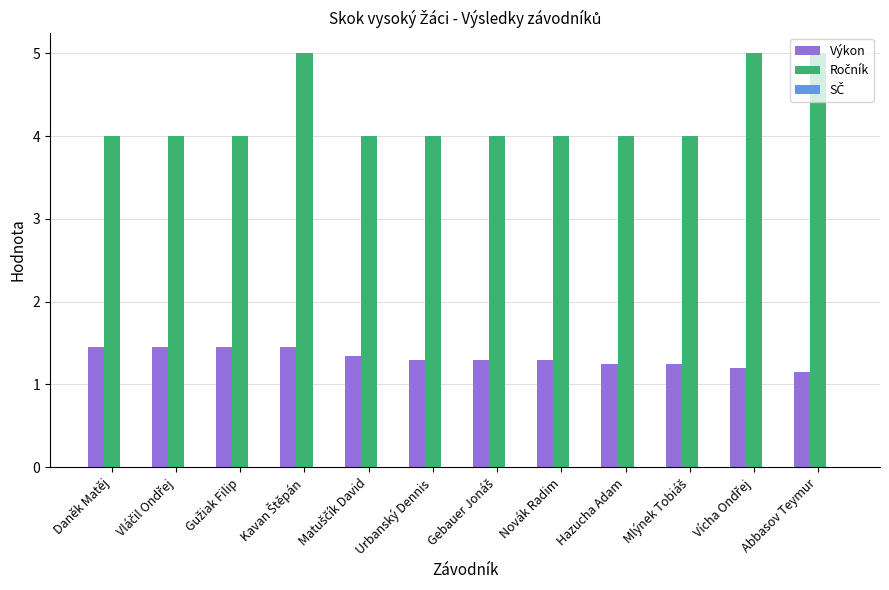

What is the sum of all Výkon values?

15.9